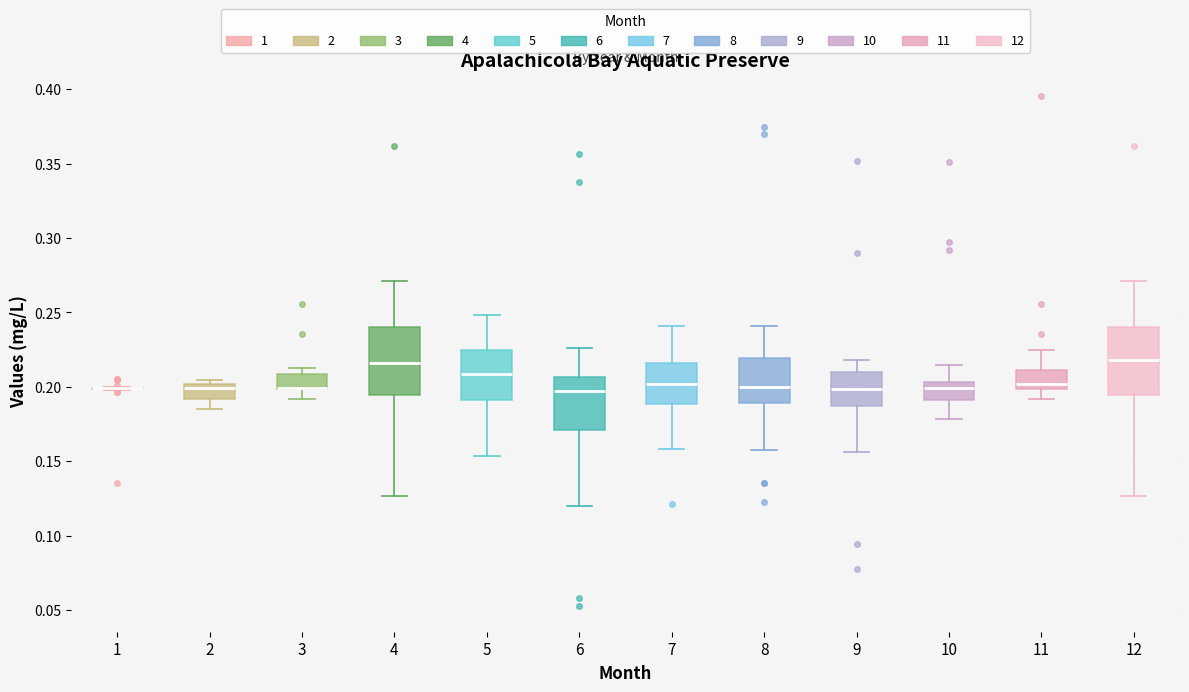

Where is the upper edge of the box at x = 5 on the y-axis? The values are not printed on the chart, so give them approximately, as read against the axis.

0.225